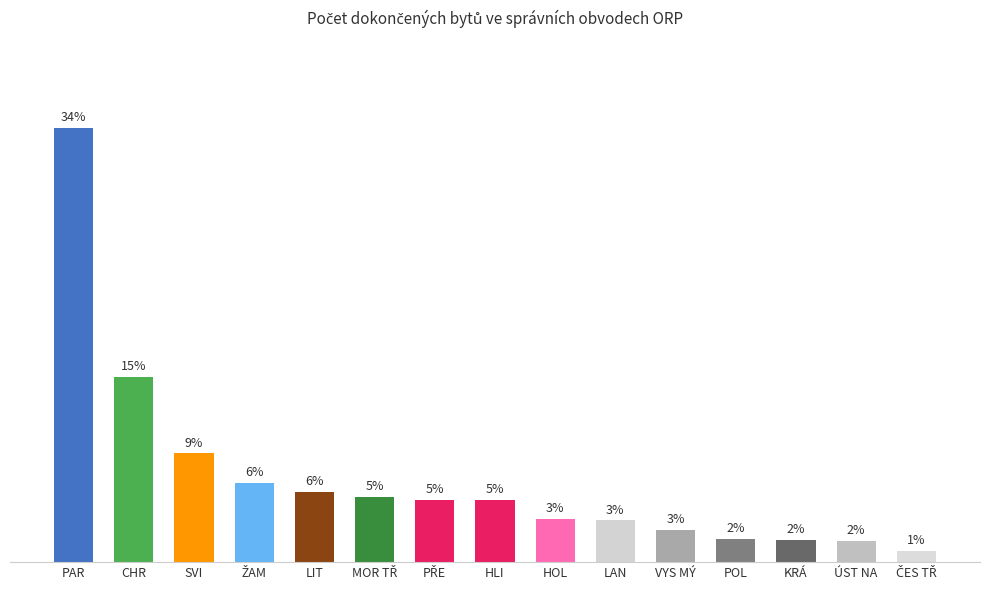

Does the chart contain any negative values?

No